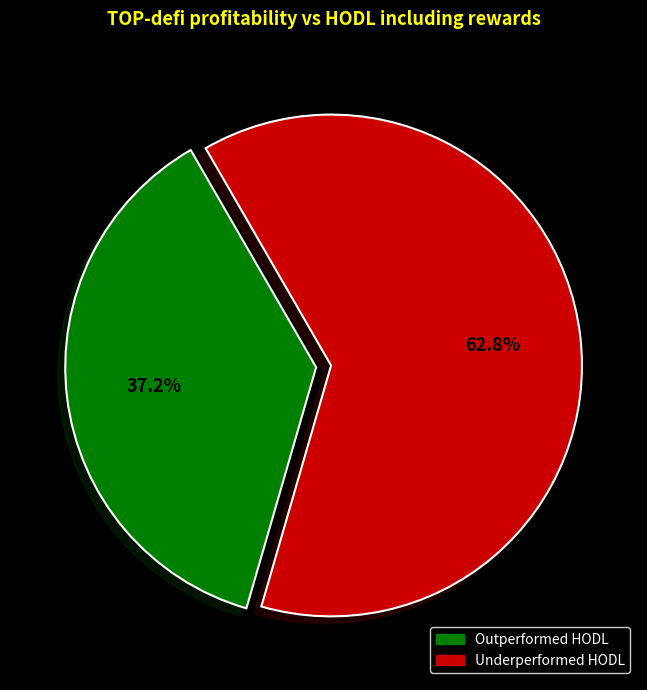

To the nearest percent, what is the average slice percentage?

50%